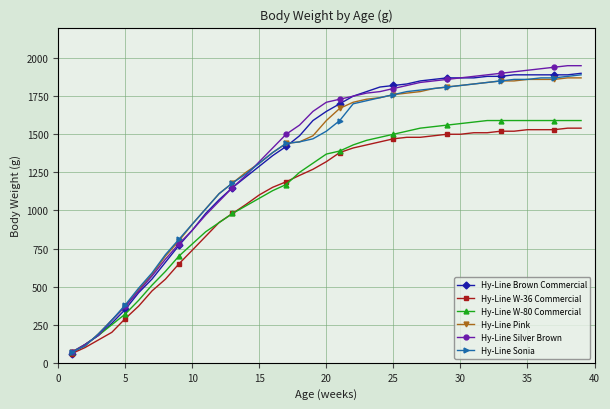

Is this an area chart (filled region under the line)?

No